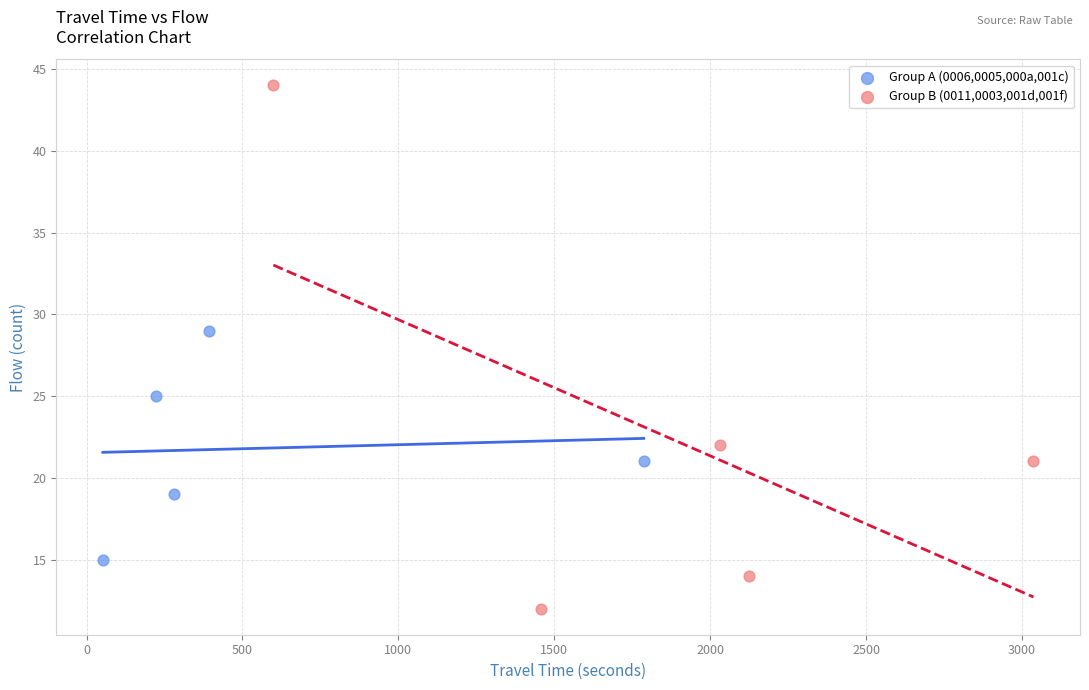

Which series has the largest Y range (max minus min)?

Group A (0006,0005,000a,001c)